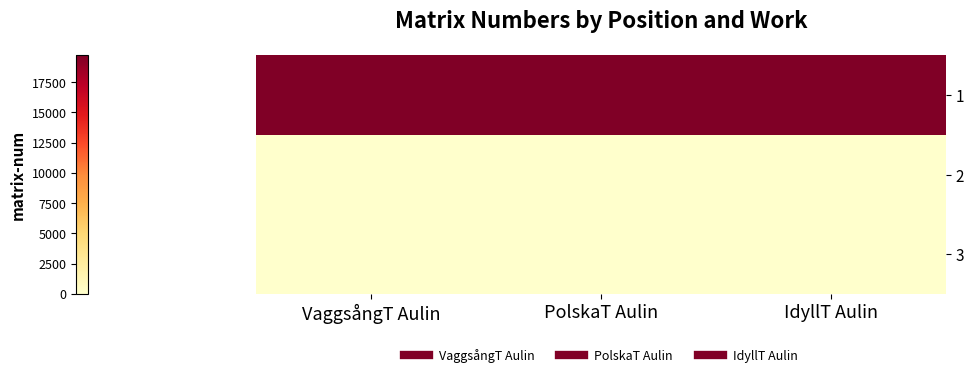

Reading left to right, transcribe all the data shown in this chart.

1: VaggsångT Aulin=19725	PolskaT Aulin=19726	IdyllT Aulin=19727
2: VaggsångT Aulin=0	PolskaT Aulin=0	IdyllT Aulin=0
3: VaggsångT Aulin=0	PolskaT Aulin=0	IdyllT Aulin=0